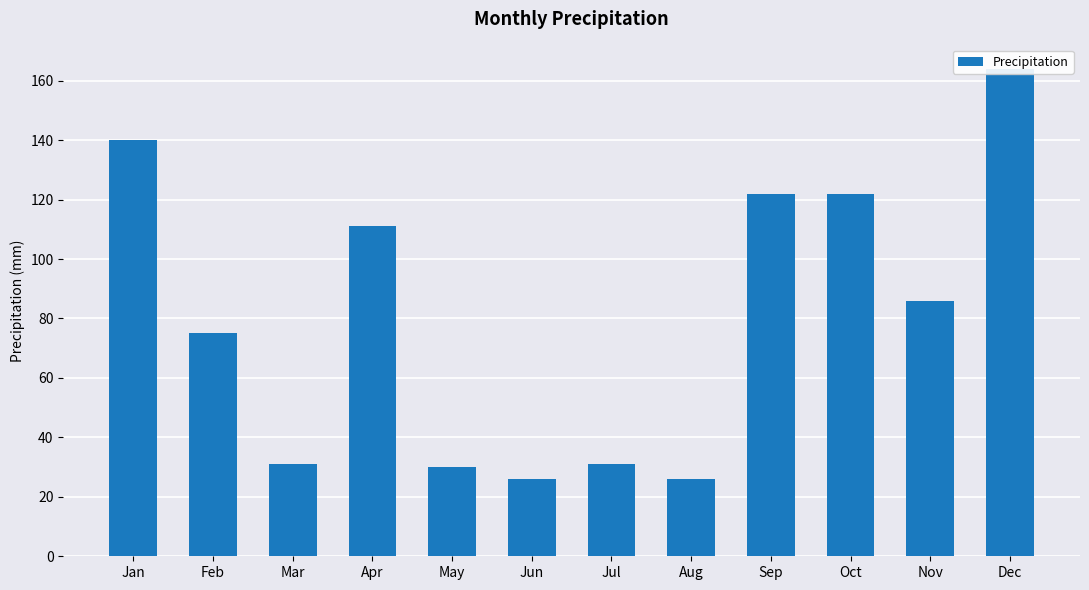

Reading right to left, what are all the values shown in this chart?

Dec=164	Nov=86	Oct=122	Sep=122	Aug=26	Jul=31	Jun=26	May=30	Apr=111	Mar=31	Feb=75	Jan=140